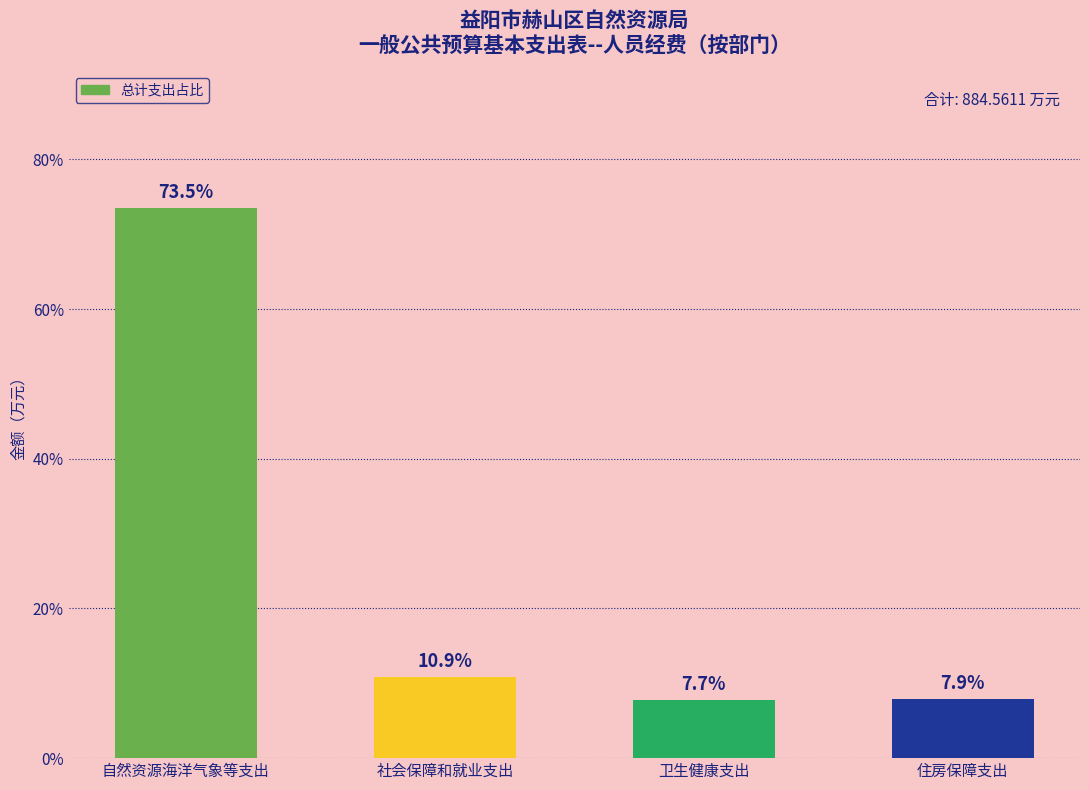

Where does the data first go above 10?

自然资源海洋气象等支出